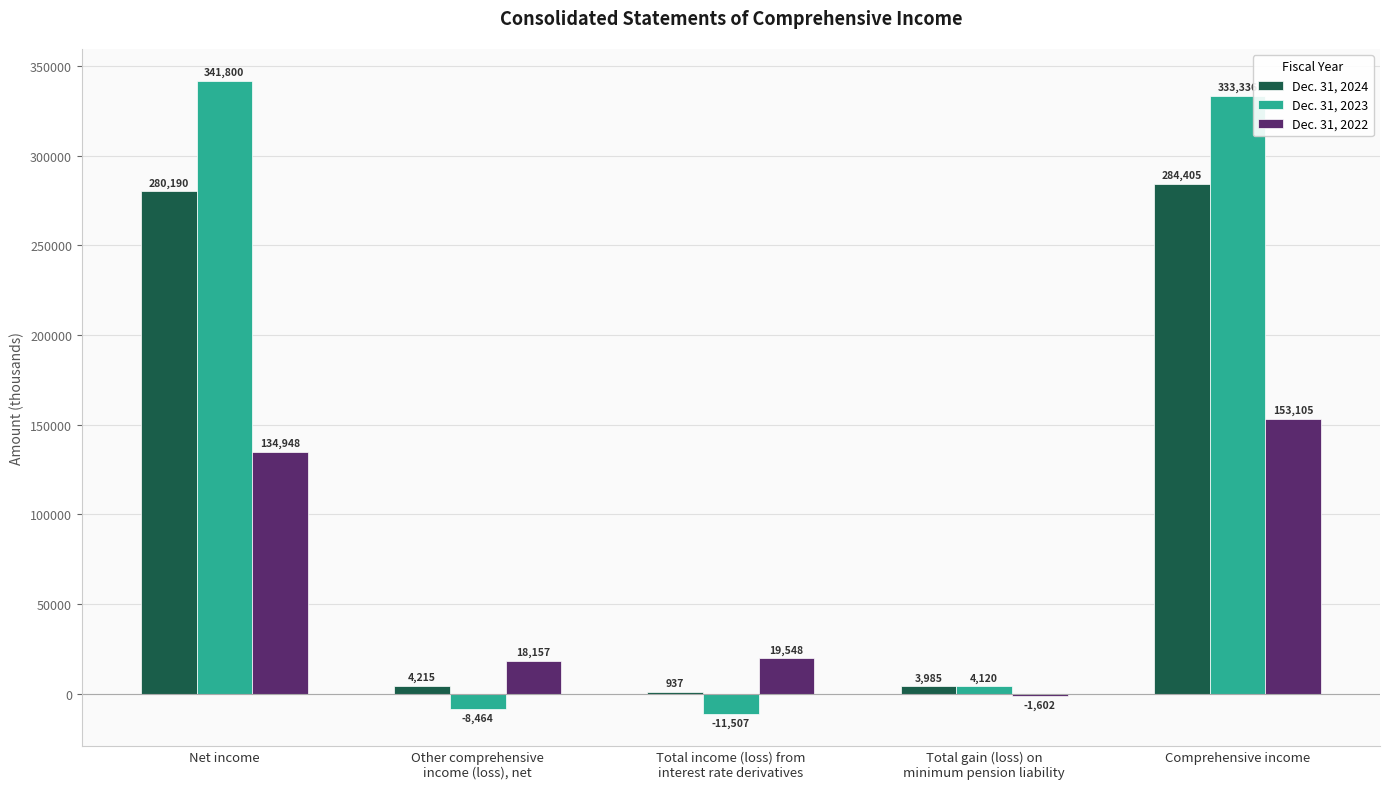

True or false: Dec. 31, 2024 has a value of 280190 at Net income.

True